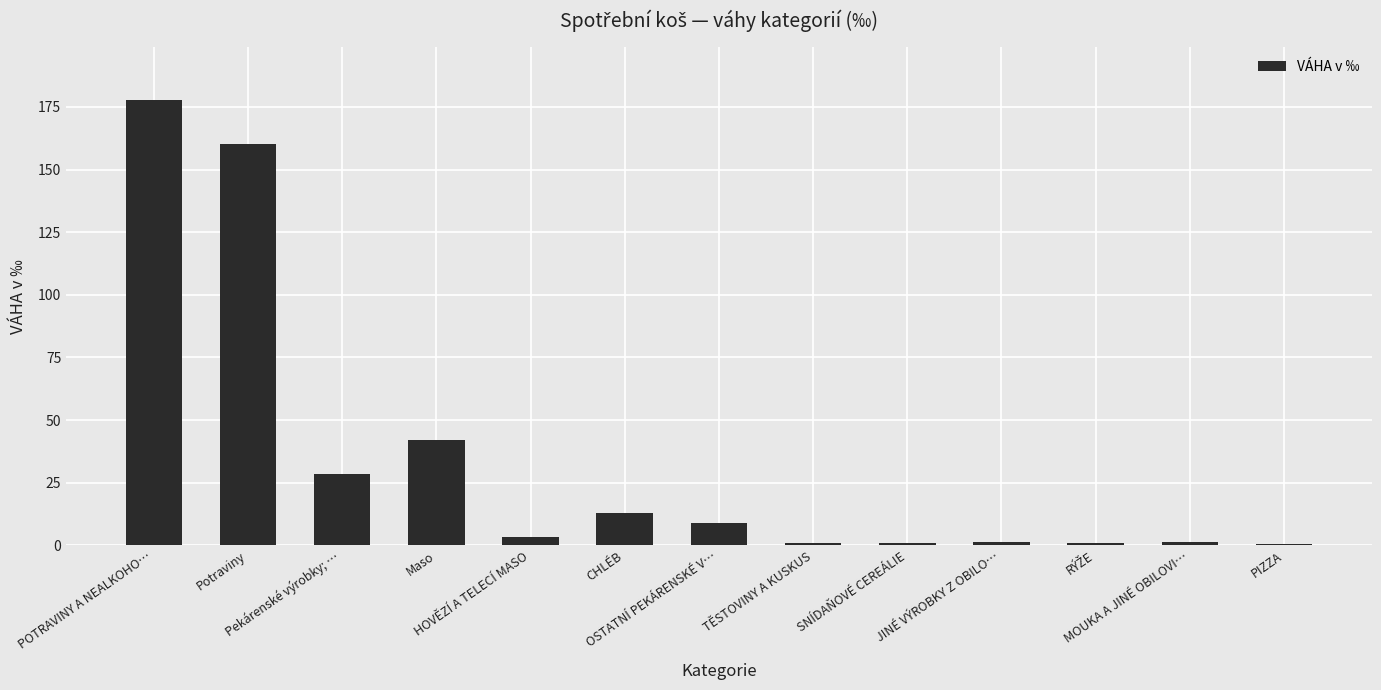

What is the greatest value displayed?

177.6